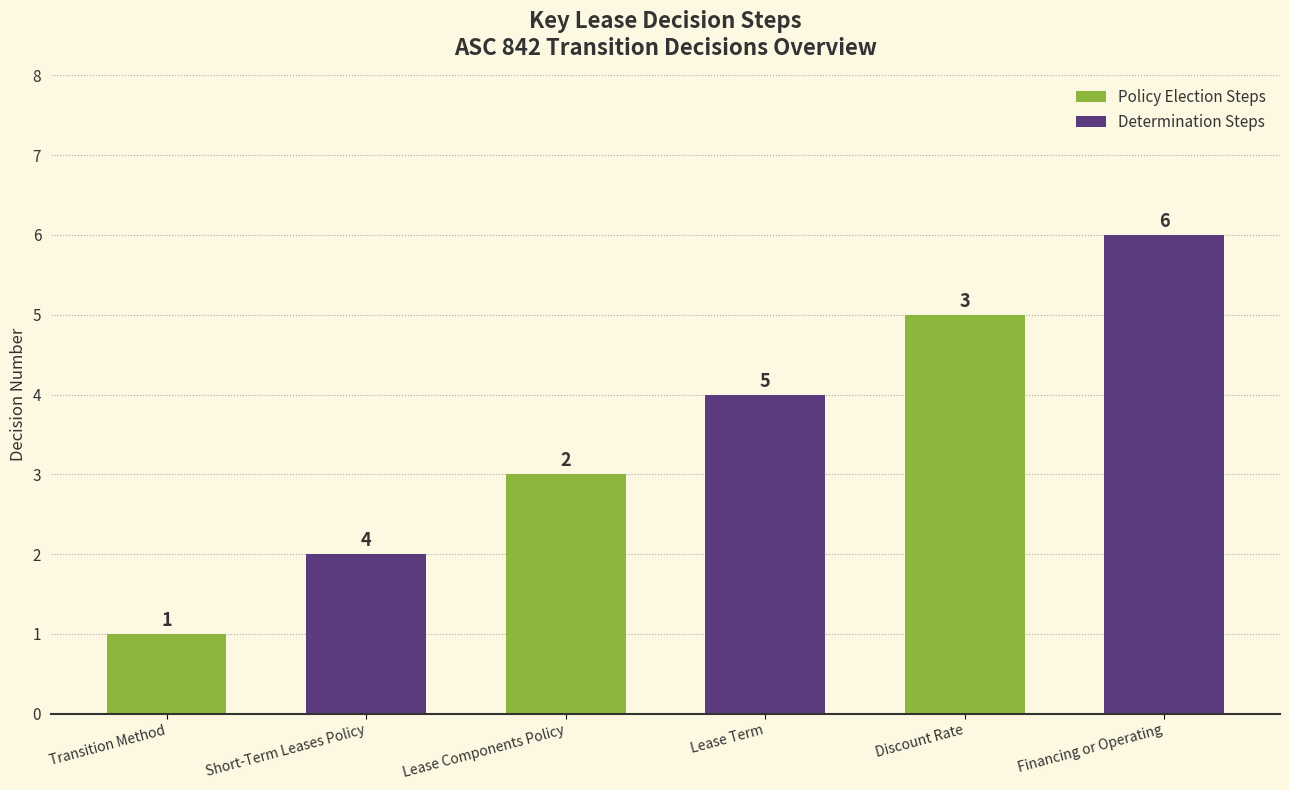

Are the bars horizontal?

No